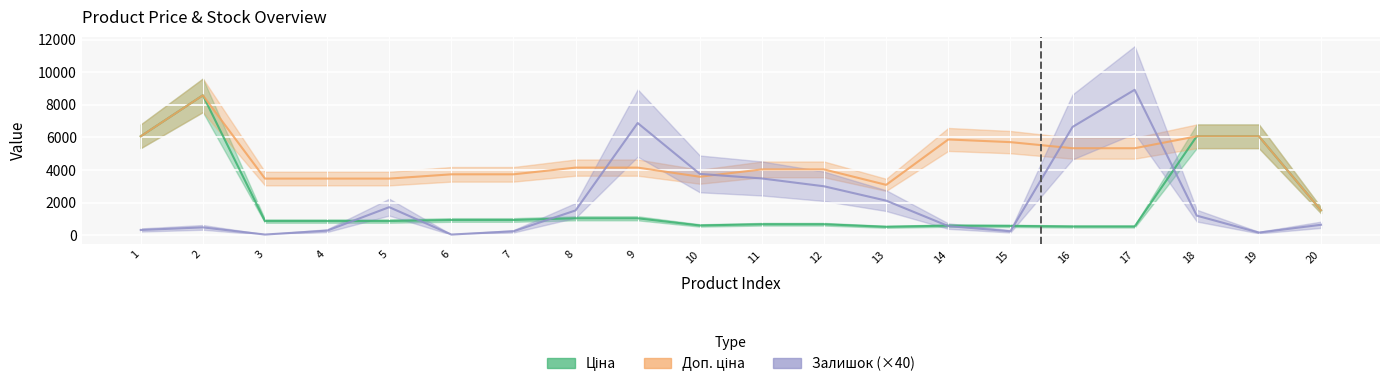

Rank the categories by Доп. ціна value from lowest to highest.

20, 13, 3, 4, 5, 10, 6, 7, 11, 12, 8, 9, 16, 17, 15, 14, 1, 18, 19, 2